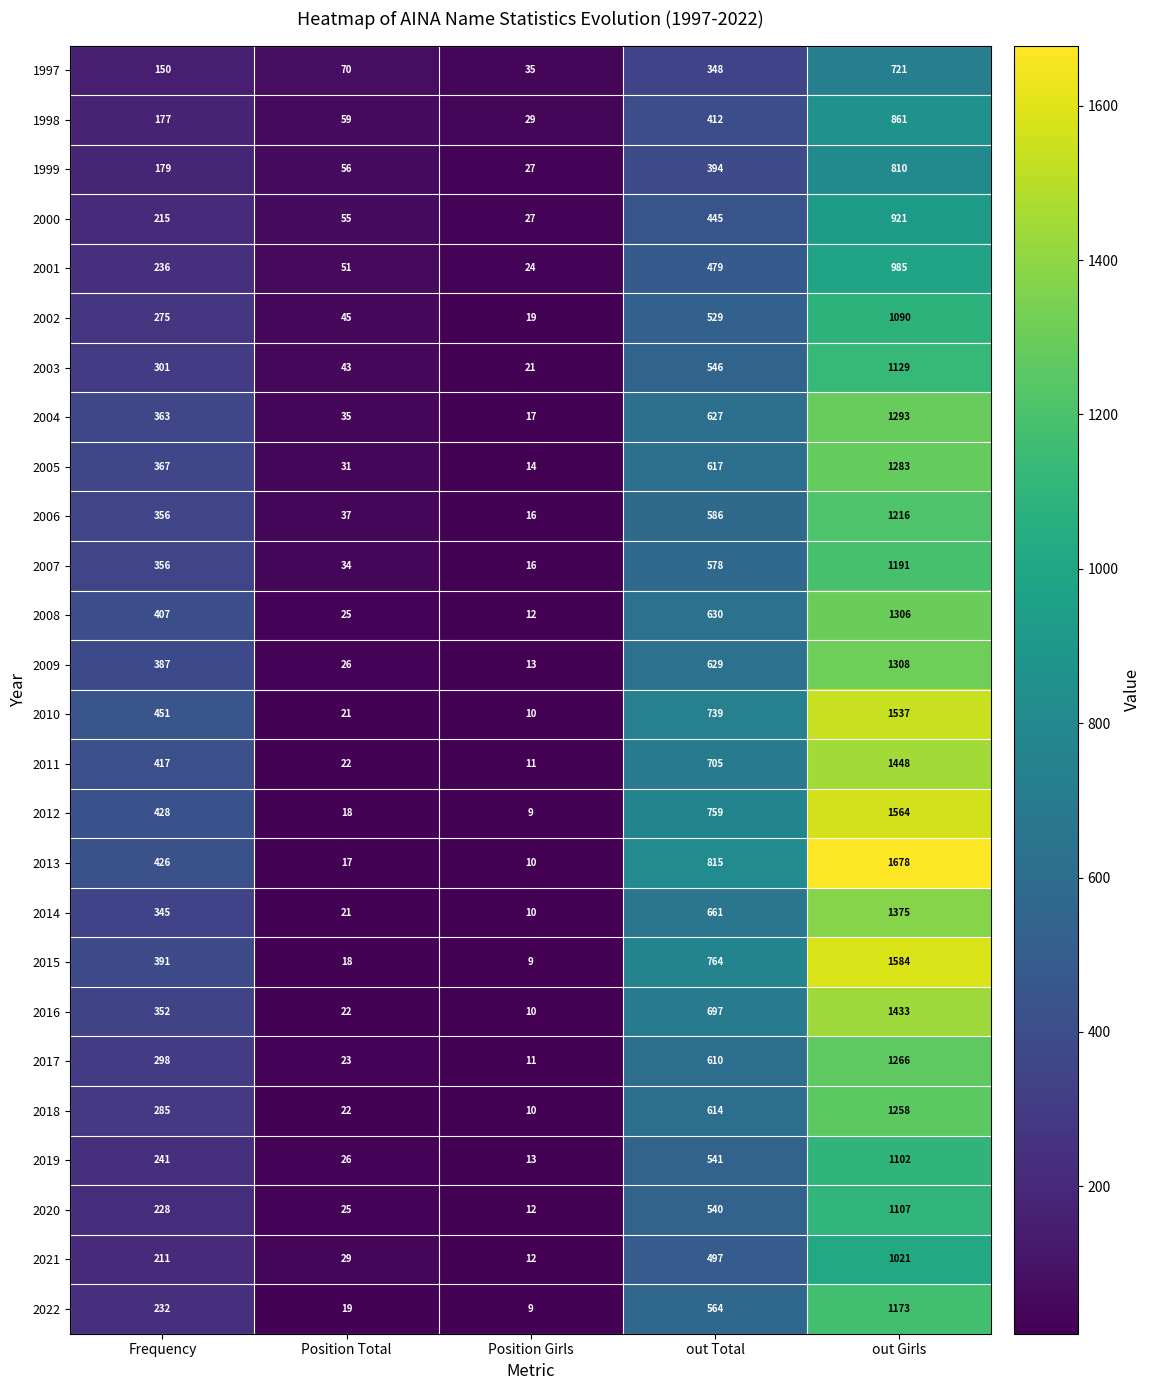

What is the sum of all 2002 values?

1958